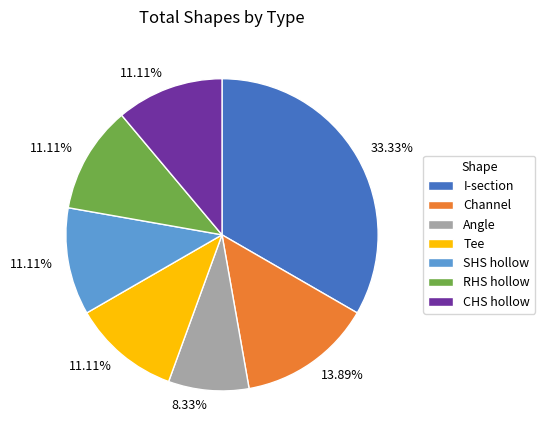

To the nearest percent, what is the average slice percentage?

14%